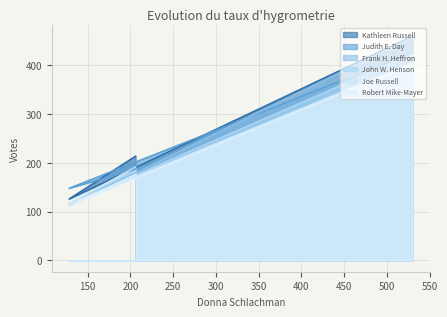

Reading left to right, transcribe all the data shown in this chart.

Kathleen Russell: 460	126	214
Judith E. Day: 426	148	187
Frank H. Heffron: 458	113	185
John W. Henson: 423	116	184
Joe Russell: 405	116	192
Robert Mike-Mayer: 402	113	176